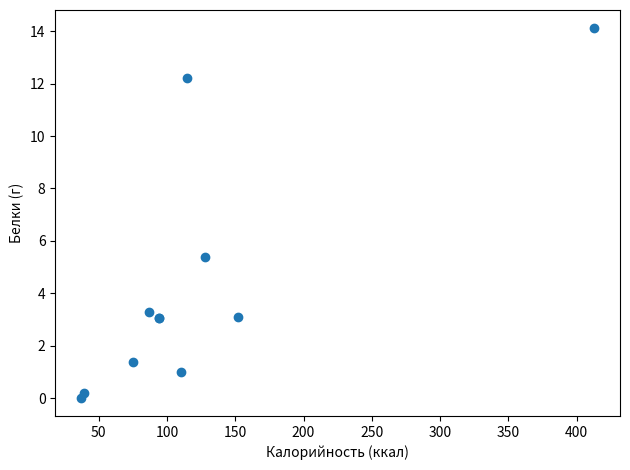

What Y value in the scatter plot is closest to 7?

5.4